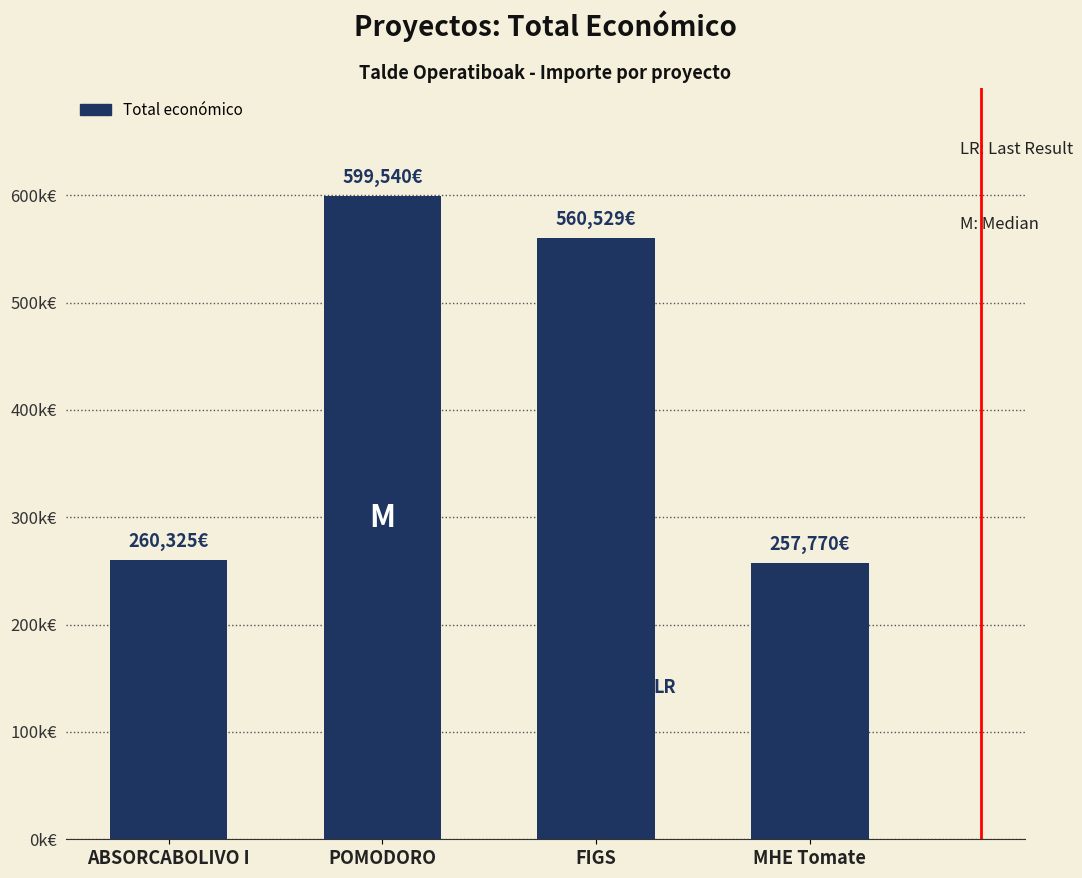

What is the difference between the maximum and minimum values?

341770